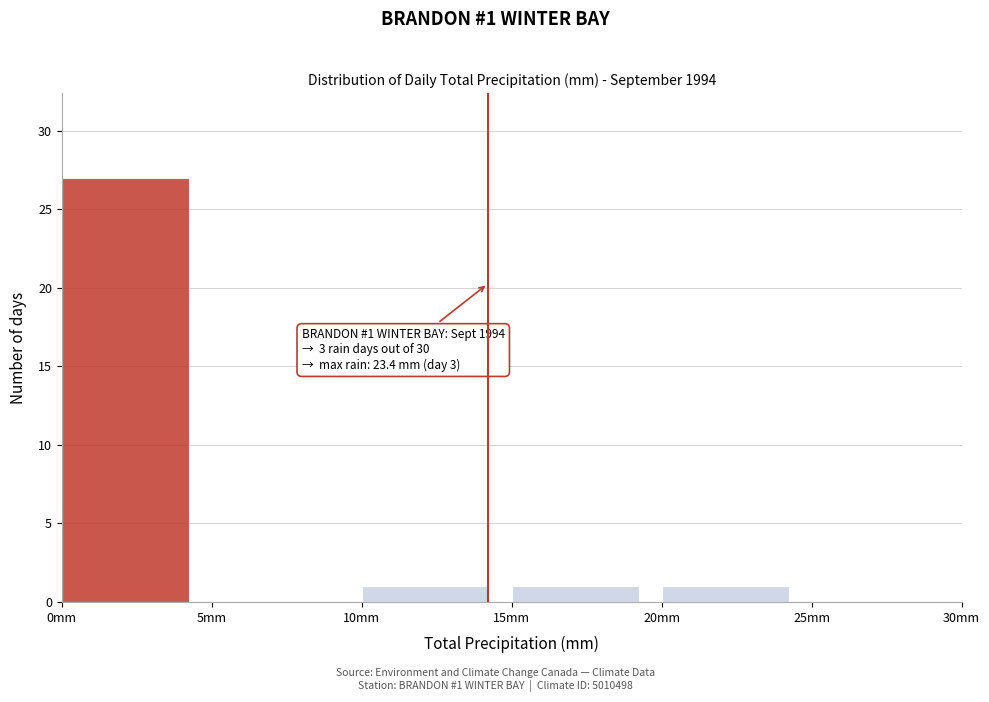

Which range on the x-axis has the tallest bar?

0 to 5